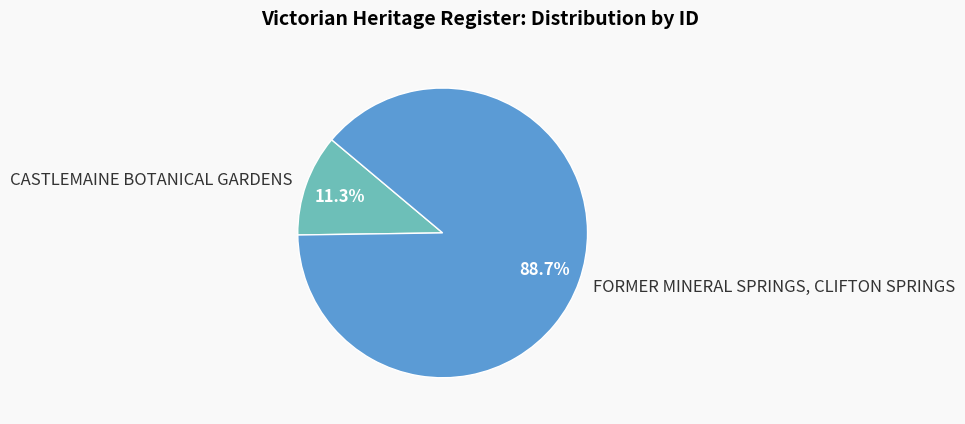

To the nearest percent, what is the average slice percentage?

50%